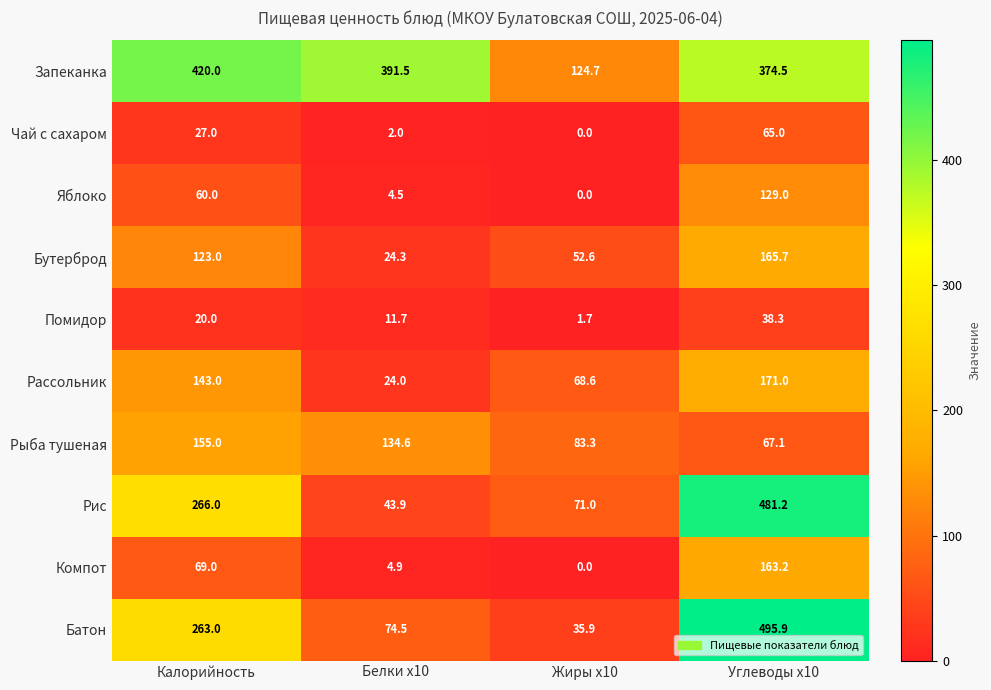

At which category is the sum across all series the highest?

Углеводы x10